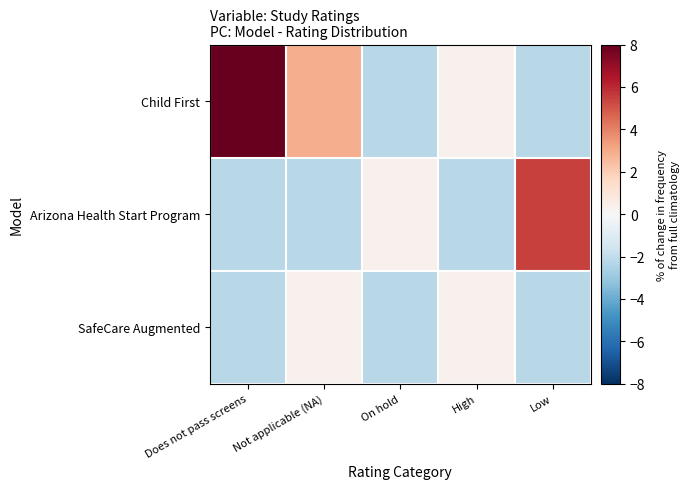

What is the greatest value displayed?

8.0